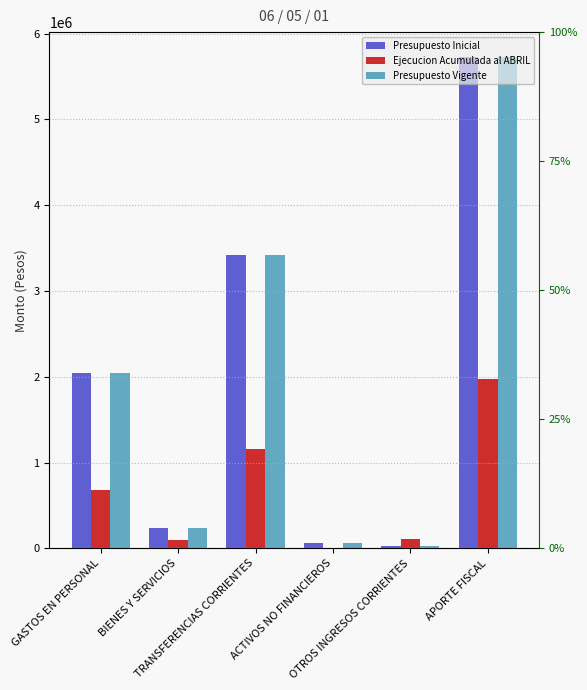

What is the sum of the Presupuesto Vigente values at GASTOS EN PERSONAL and TRANSFERENCIAS CORRIENTES?

5470130